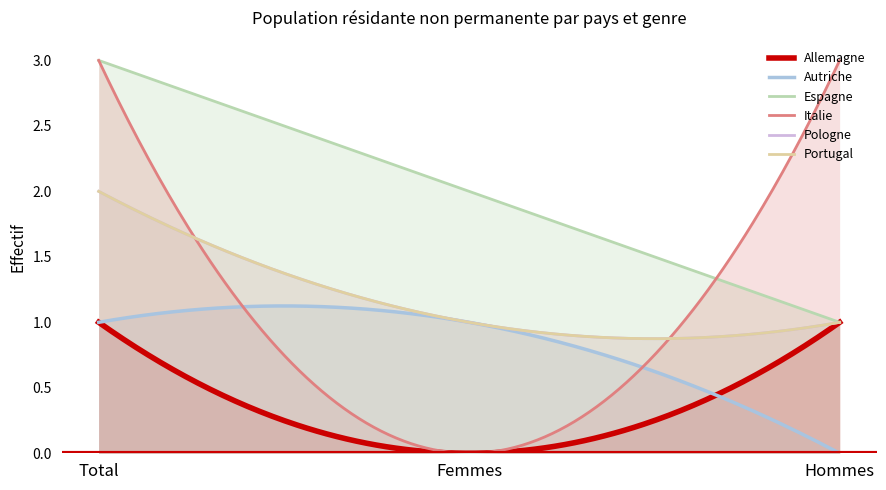

Between Femmes and Total, which is larger?

Total